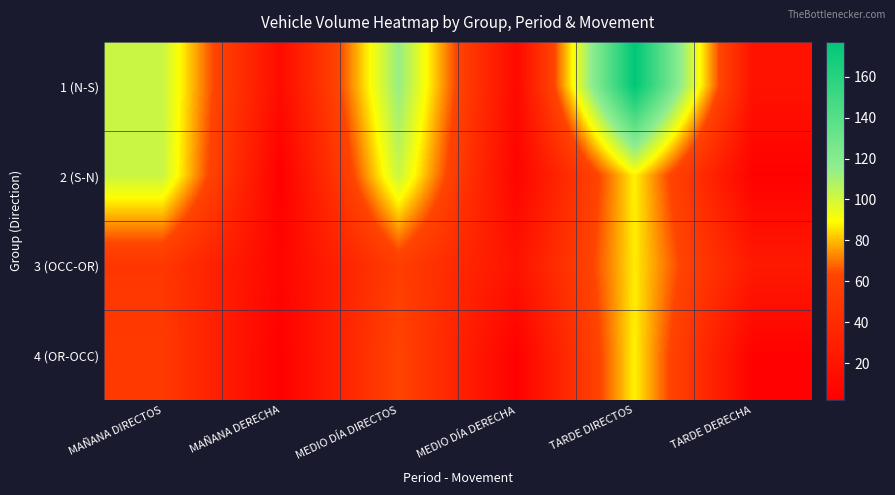

What is the total value across all series at MAÑANA DIRECTOS?

308